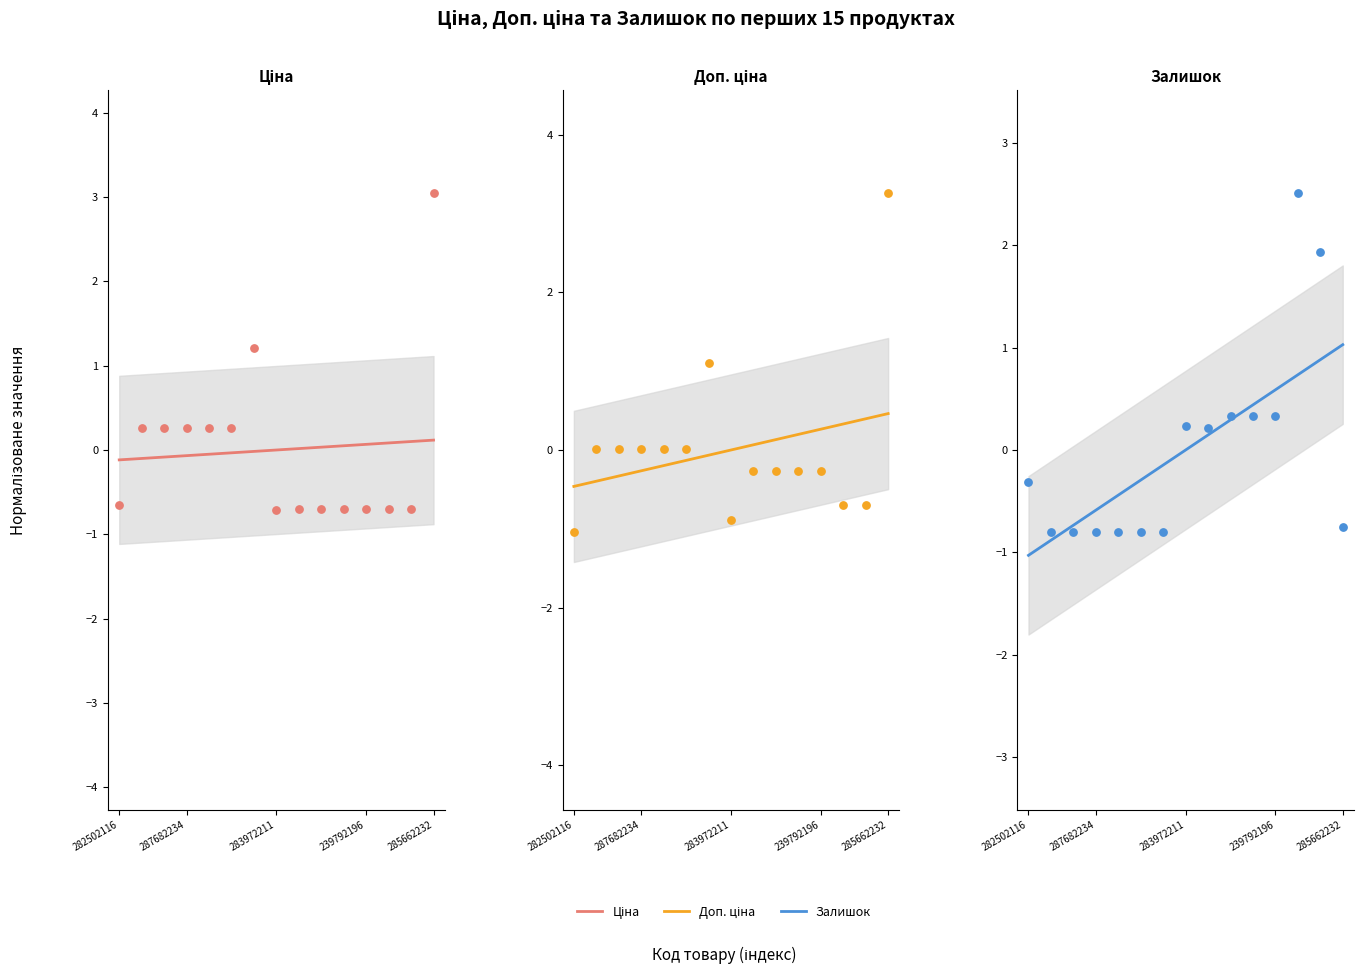

At which category is the sum across all series the highest?

285662232